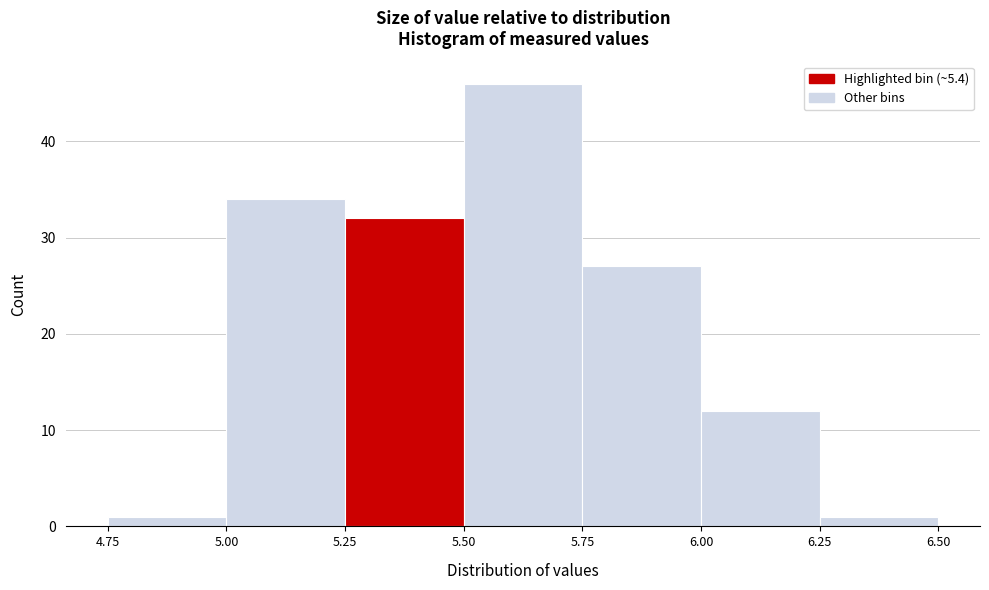

Reading left to right, transcribe this chart: for each bar, give the range it covers on the x-axis and its height. The values are not printed on the chart, so give them approximately, as read against the axis.

4.75 to 5.00: 1
5.00 to 5.25: 34
5.25 to 5.50: 32
5.50 to 5.75: 46
5.75 to 6.00: 27
6.00 to 6.25: 12
6.25 to 6.50: 1